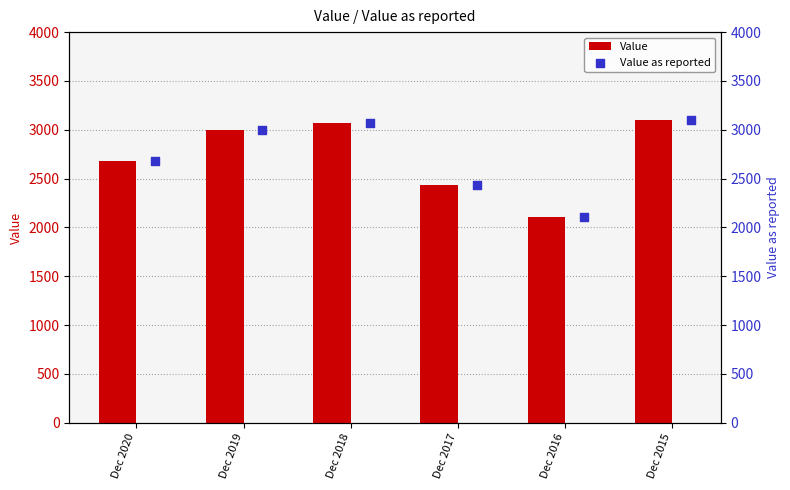

Which series reaches the minimum Y coordinate?

Value